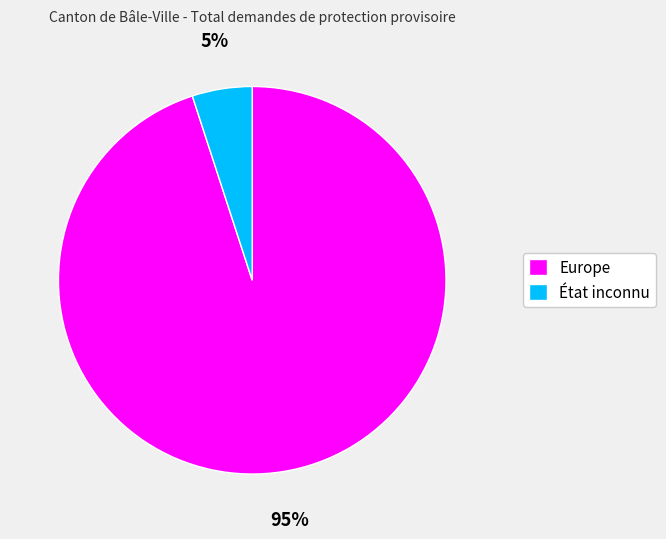

How many segments does this pie chart have?

2